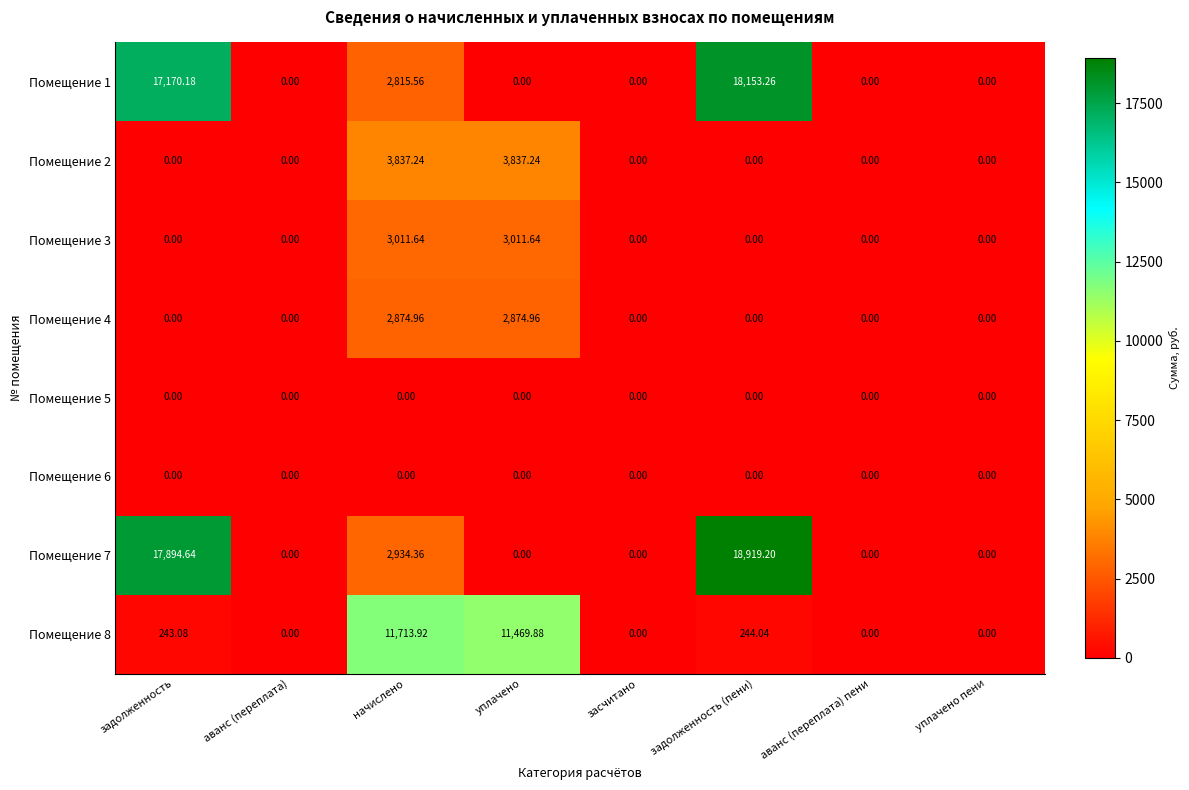

At which category is the sum across all series the highest?

задолженность (пени)